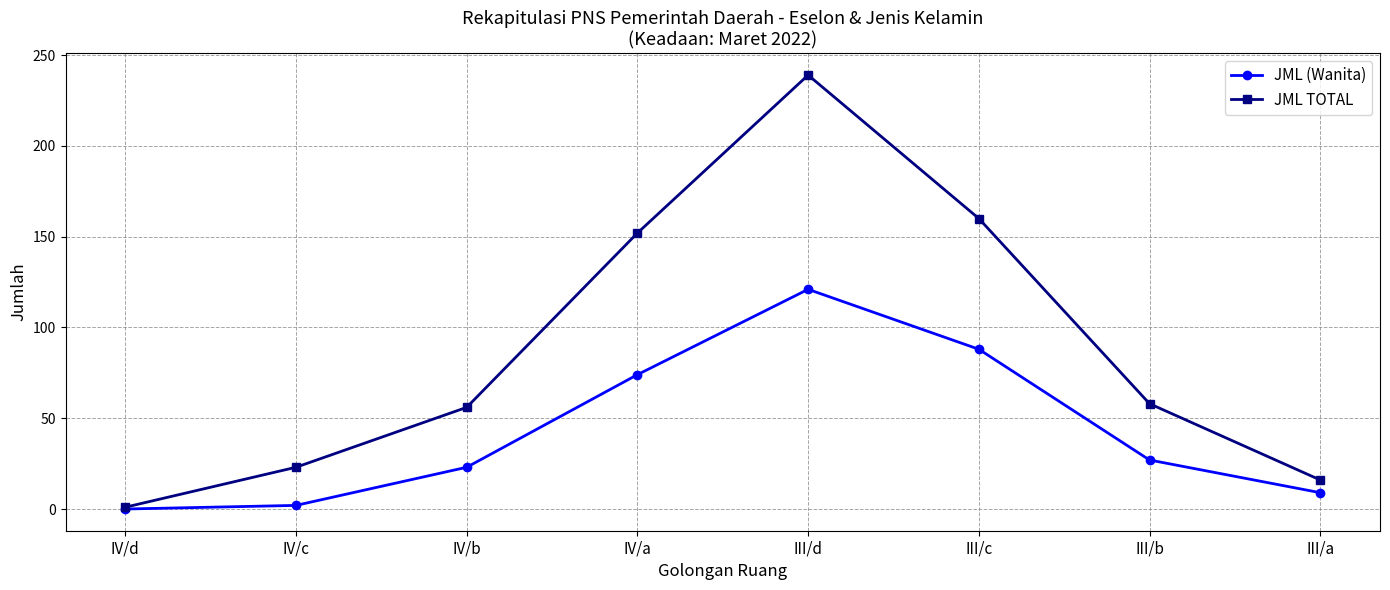

Where does the JML (Wanita) series first go above 27?

IV/a